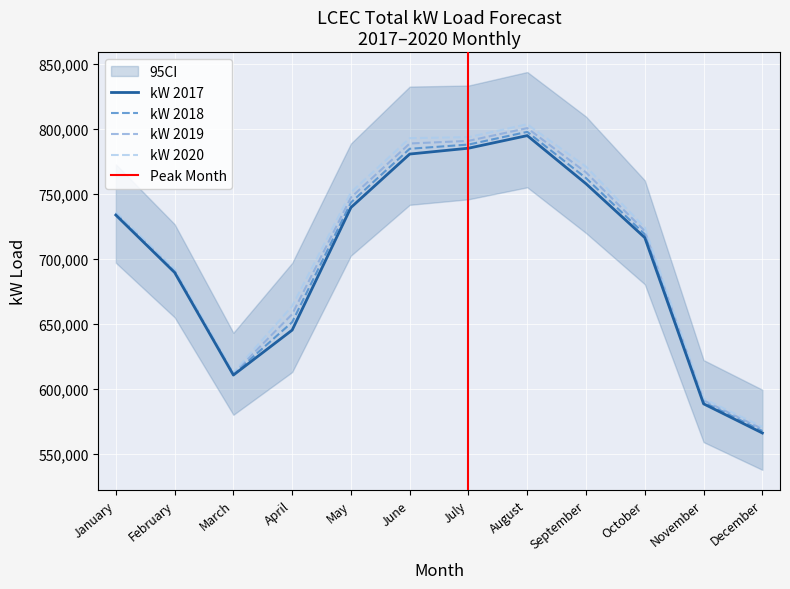

Is it true that kW 2018 equals 234119 at September?

False